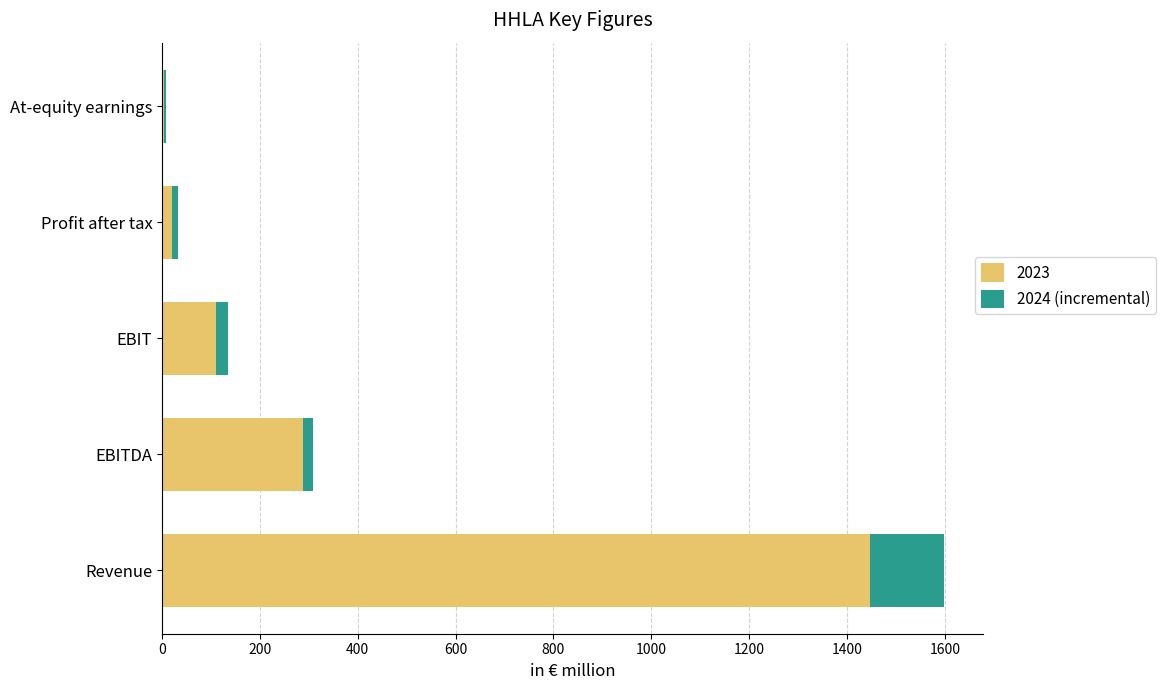

At which label is 2023 closest to 725?

EBITDA